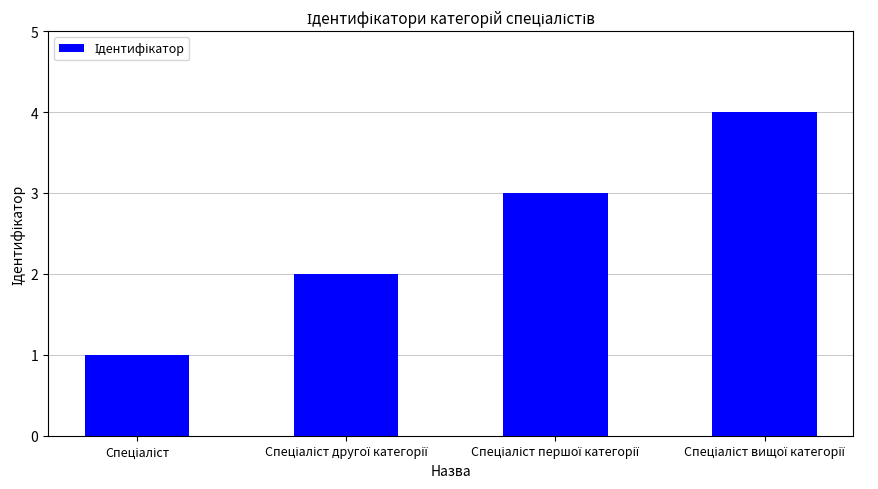

What is the difference between the maximum and minimum values?

3